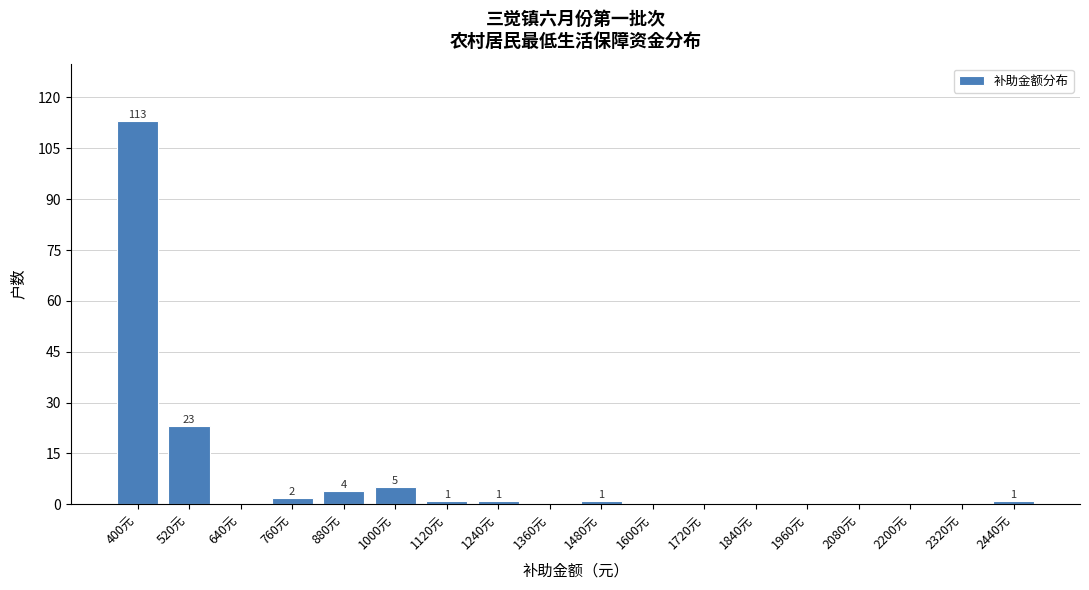

Reading left to right, transcribe all the data shown in this chart.

400元=113	520元=23	640元=0	760元=2	880元=4	1000元=5	1120元=1	1240元=1	1360元=0	1480元=1	1600元=0	1720元=0	1840元=0	1960元=0	2080元=0	2200元=0	2320元=0	2440元=1